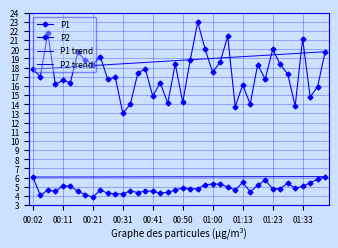

What position from the left is 01:03?

26